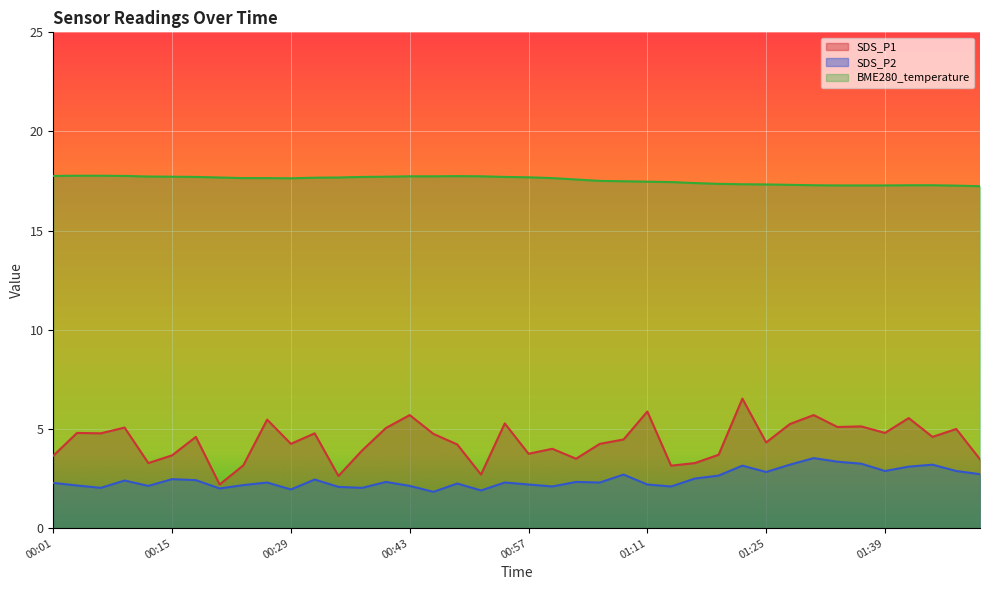

How many lines are shown in the chart?

3